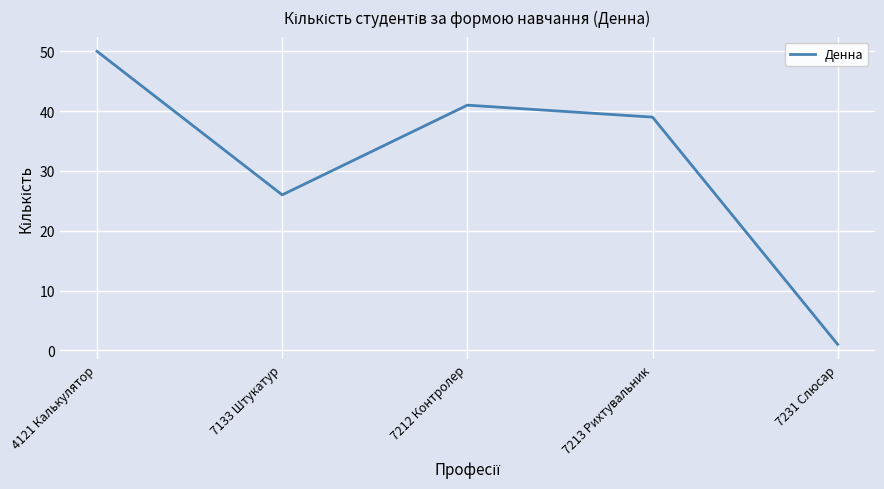

What is the difference between the second highest and minimum values?

40